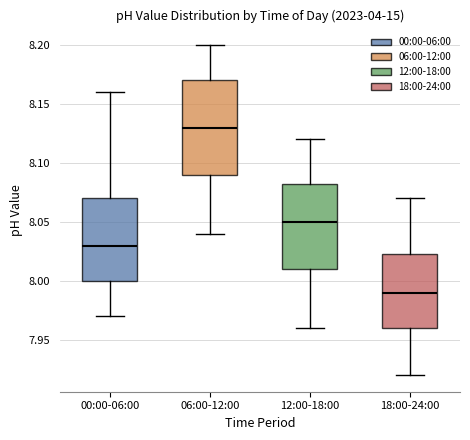

Which box has the lowest median line?

18:00-24:00